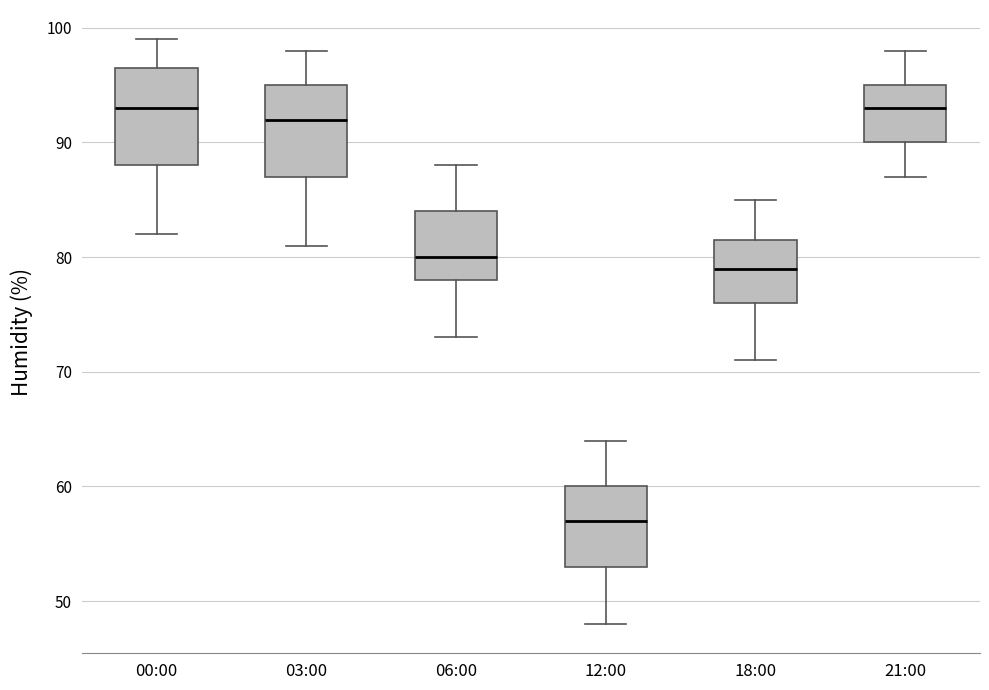

Reading left to right, read every box against the y-axis: the position of its median line, the range the box covers, and the ends of its whiskers. The values are not printed on the chart, so give them approximately, as read against the axis.

00:00: median 93, box 88 to 97, whiskers 82 to 99
03:00: median 92, box 87 to 95, whiskers 81 to 98
06:00: median 80, box 78 to 84, whiskers 73 to 88
12:00: median 57, box 53 to 60, whiskers 48 to 64
18:00: median 79, box 76 to 82, whiskers 71 to 85
21:00: median 93, box 90 to 95, whiskers 87 to 98